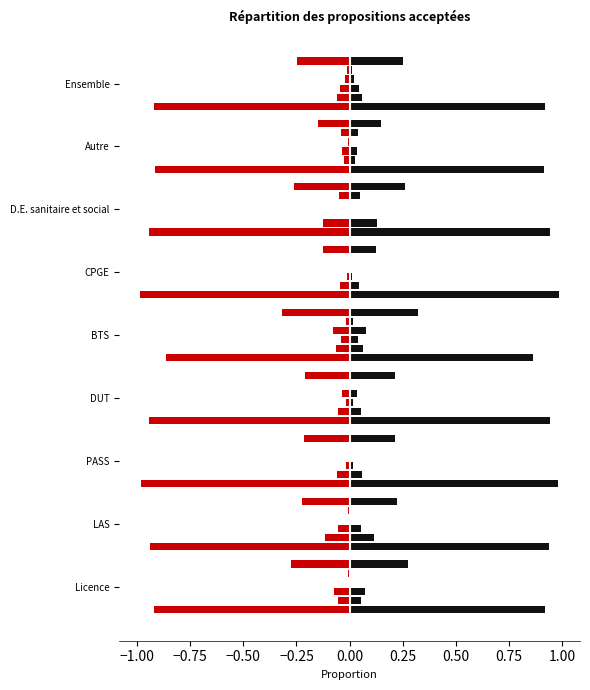

Read the value at BTS.

0.9